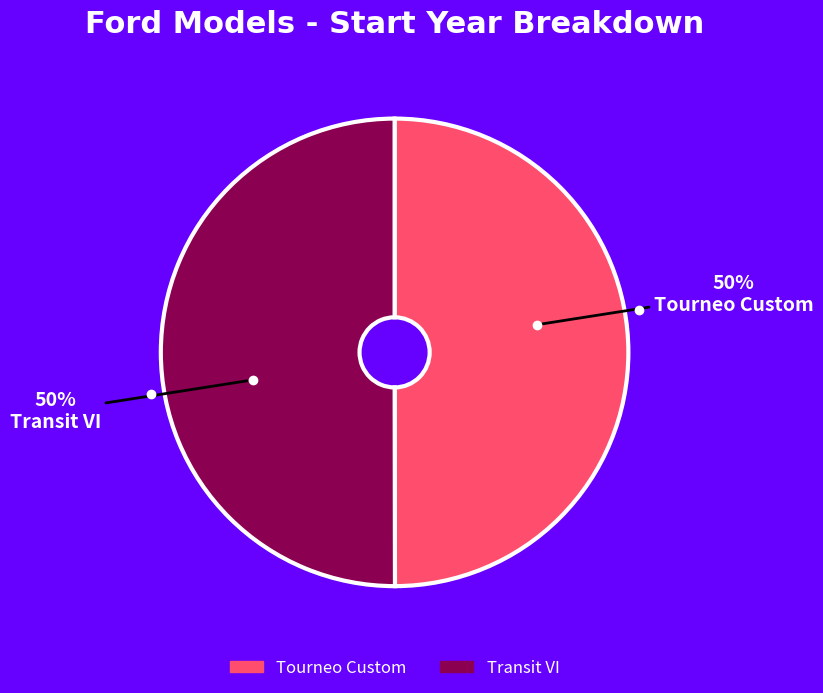

Combined, do Tourneo Custom and Transit VI account for over 50%?

Yes